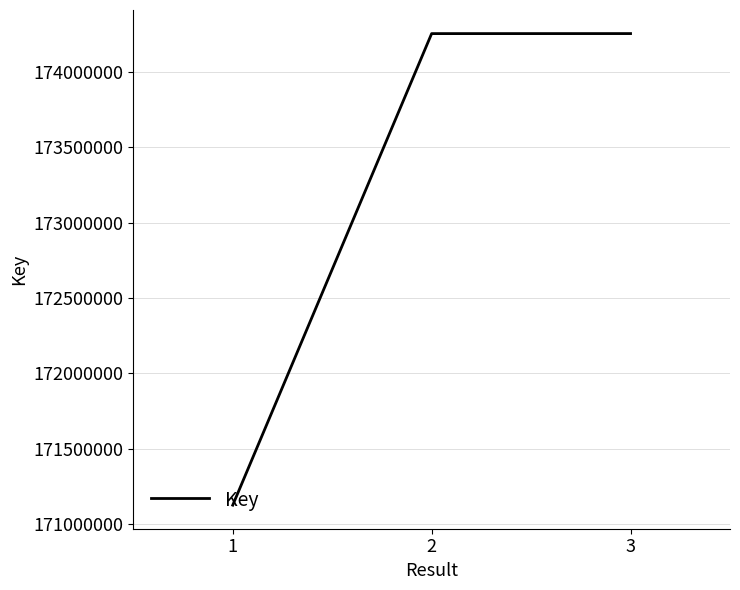

What is the difference between the maximum and second lowest values?

186